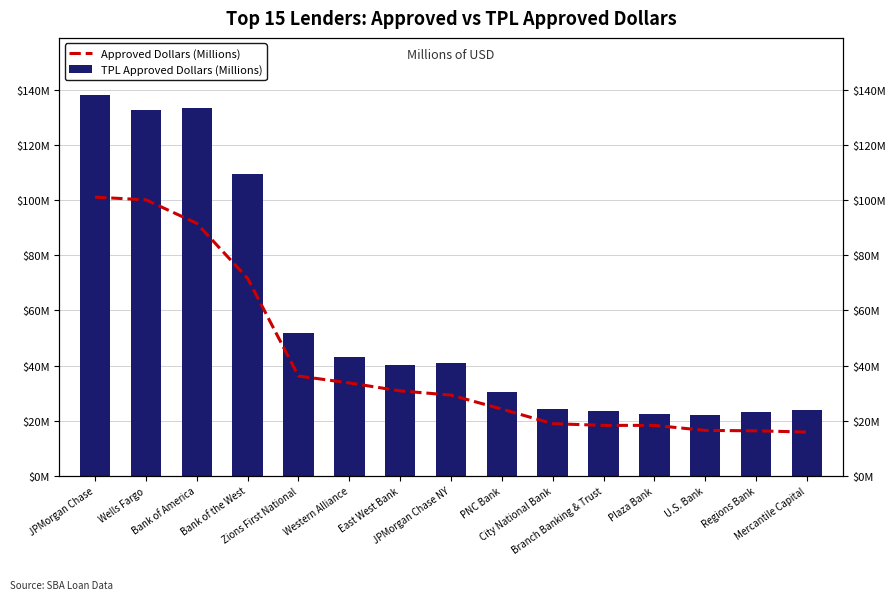

What is the sum of the Approved Dollars (Millions) values at JPMorgan Chase NY and Wells Fargo?

129.5